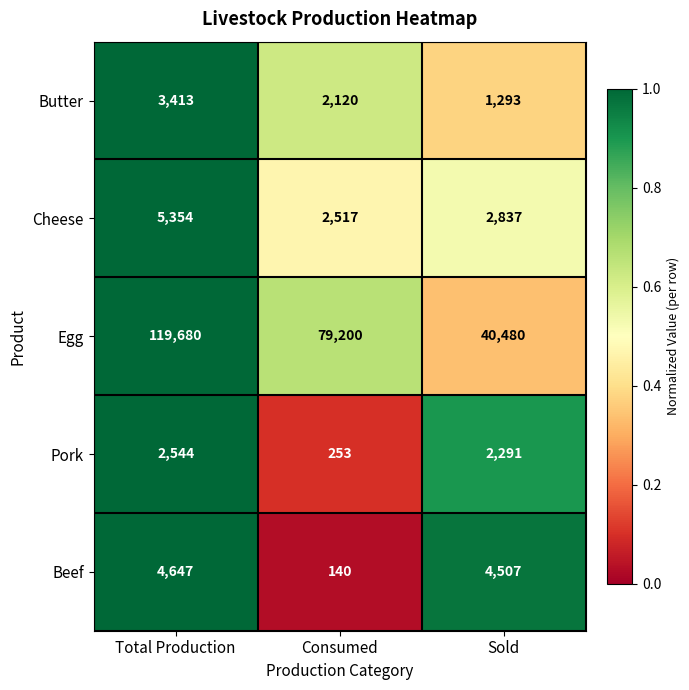

Reading left to right, what are all the values shown in this chart?

Butter: 3413	2120	1293
Cheese: 5354	2517	2837
Egg: 119680	79200	40480
Pork: 2544	253	2291
Beef: 4647	140	4507